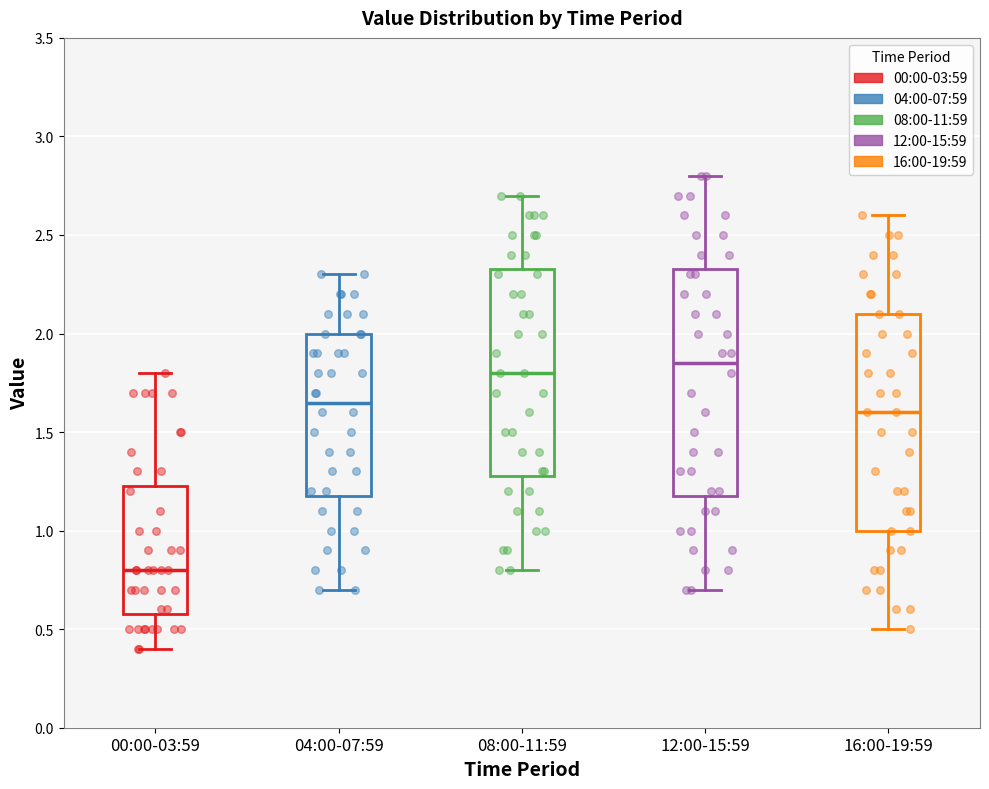

Reading left to right, read every box against the y-axis: the position of its median line, the range the box covers, and the ends of its whiskers. The values are not printed on the chart, so give them approximately, as read against the axis.

00:00-03:59: median 0.80, box 0.60 to 1.25, whiskers 0.40 to 1.80
04:00-07:59: median 1.65, box 1.20 to 2.00, whiskers 0.70 to 2.30
08:00-11:59: median 1.80, box 1.30 to 2.35, whiskers 0.80 to 2.70
12:00-15:59: median 1.85, box 1.20 to 2.35, whiskers 0.70 to 2.80
16:00-19:59: median 1.60, box 1.00 to 2.10, whiskers 0.50 to 2.60